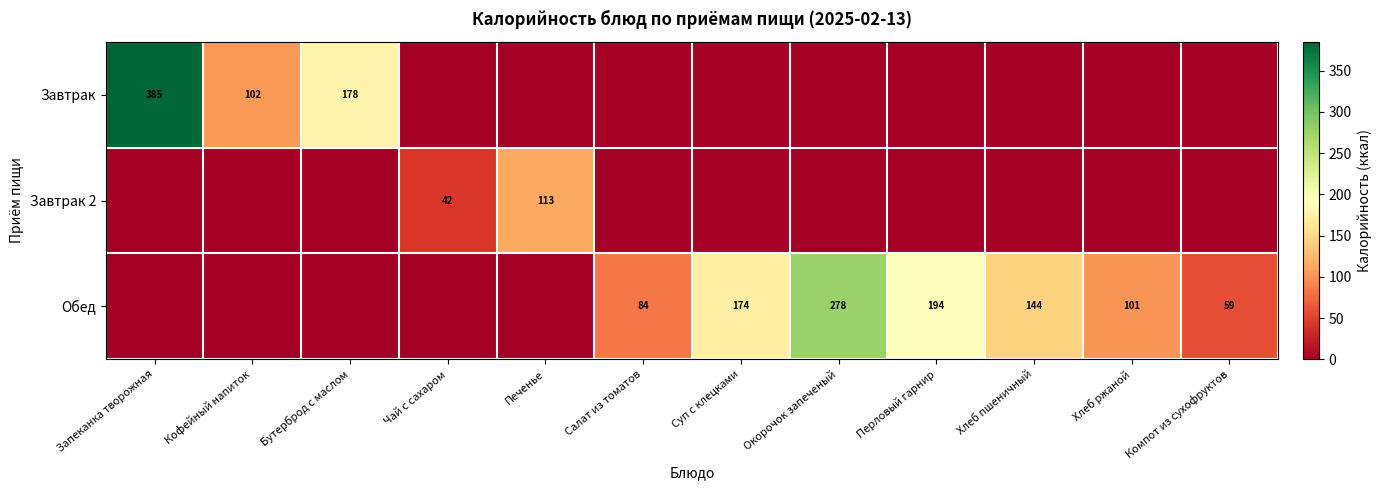

Is it true that Обед equals 174 at Суп с клецками?

True